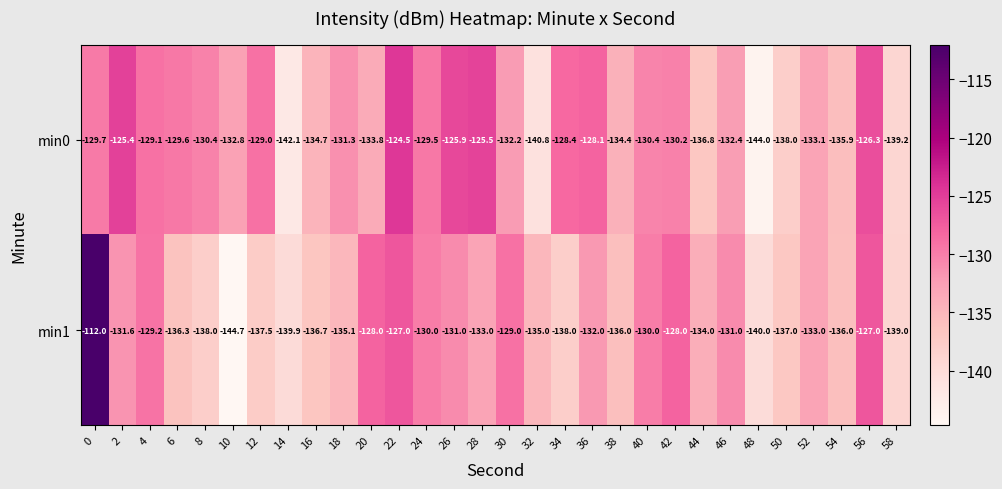

What is the smallest value displayed?

-144.7